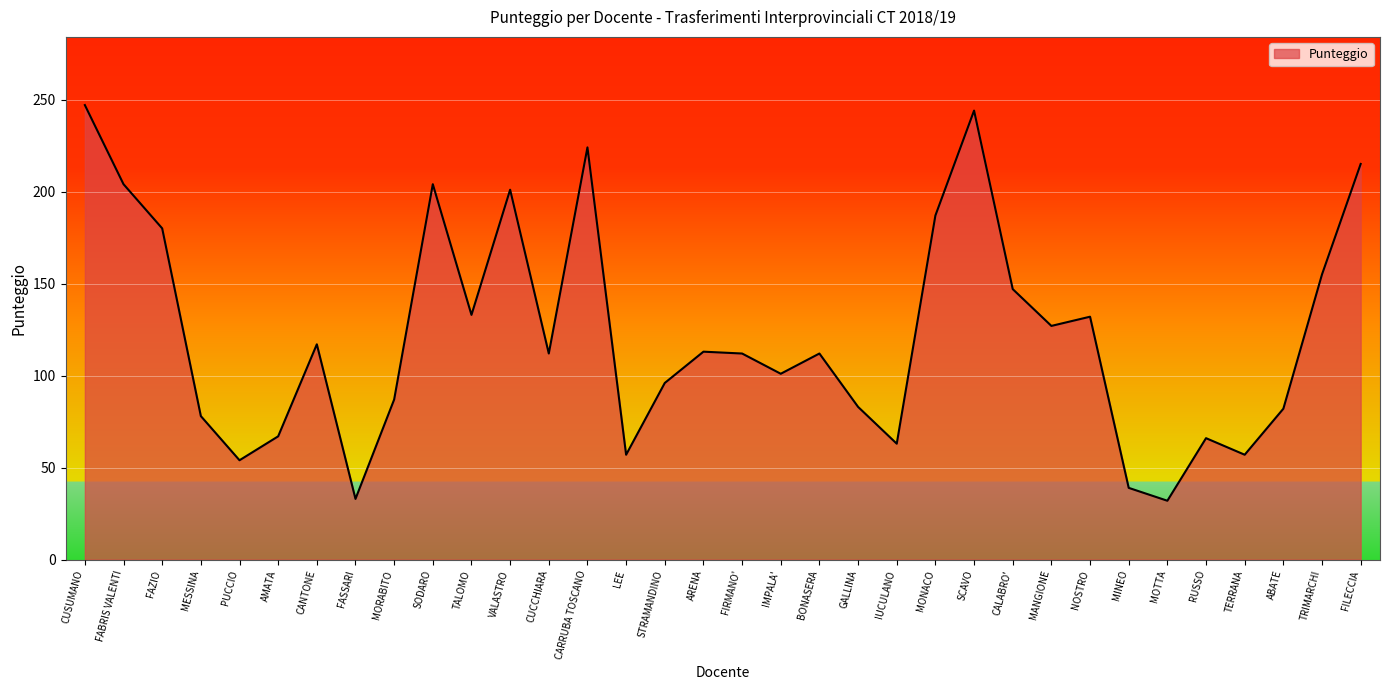

What is the change in value from CUSUMANO to NOSTRO?

-115